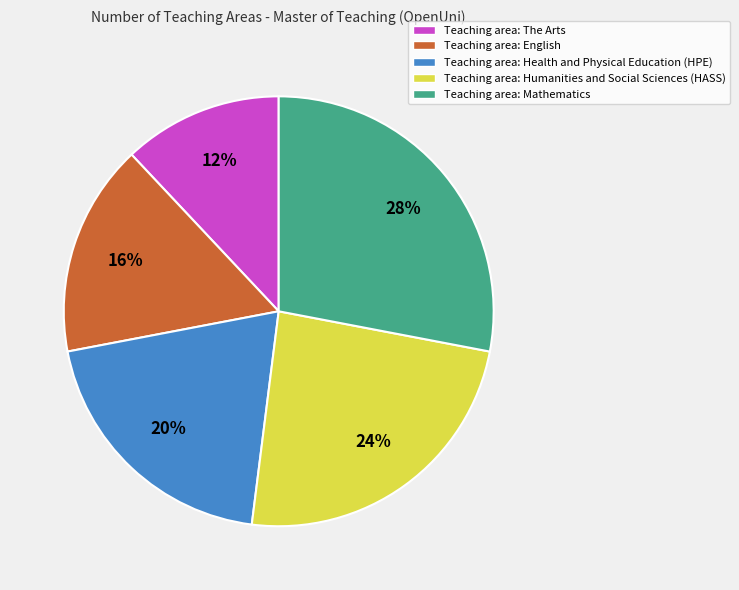

What percentage is the Teaching area: Mathematics slice, to the nearest percent?

28%